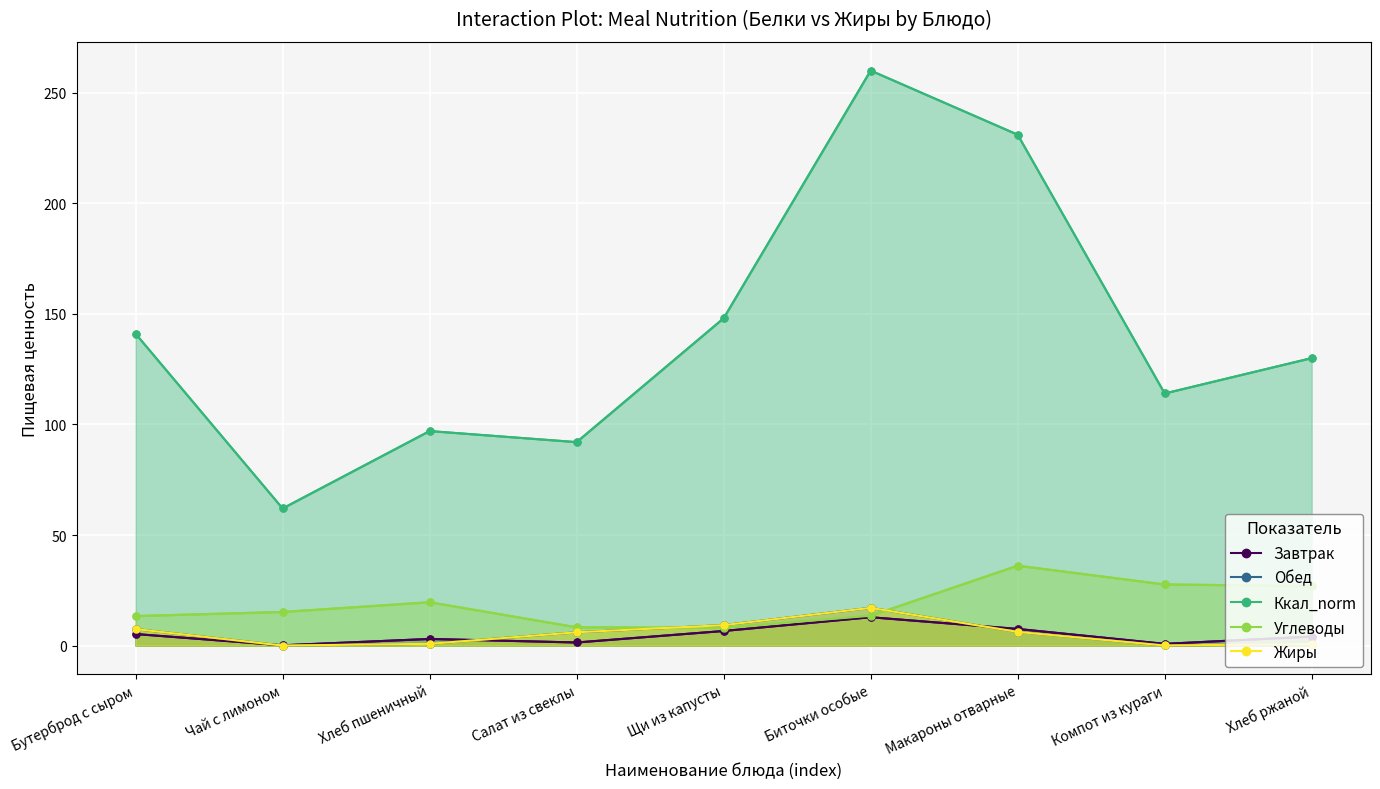

How many series are shown in this chart?

5